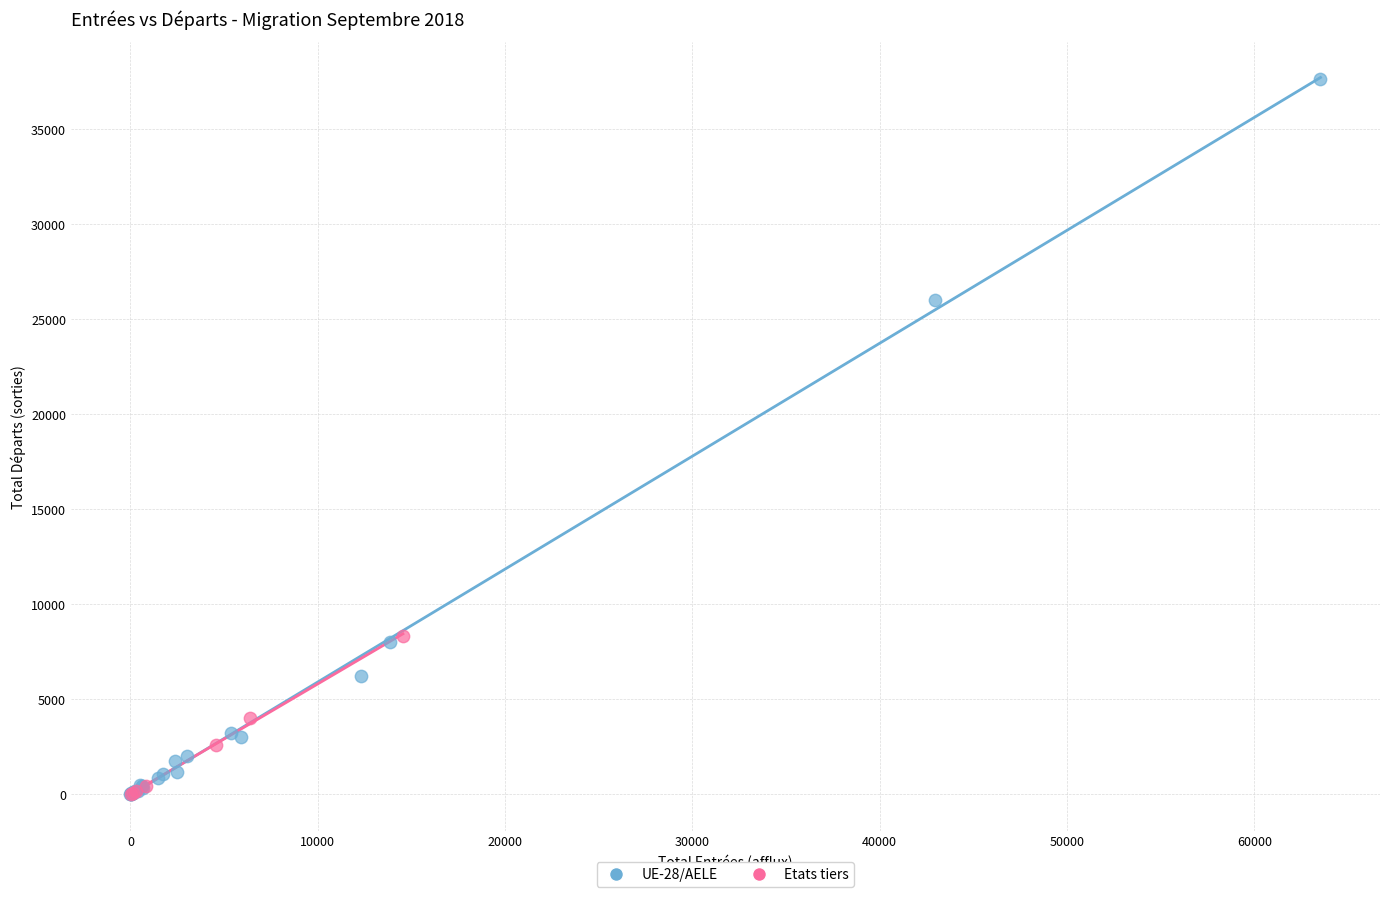

Which series has the largest Y range (max minus min)?

UE-28/AELE